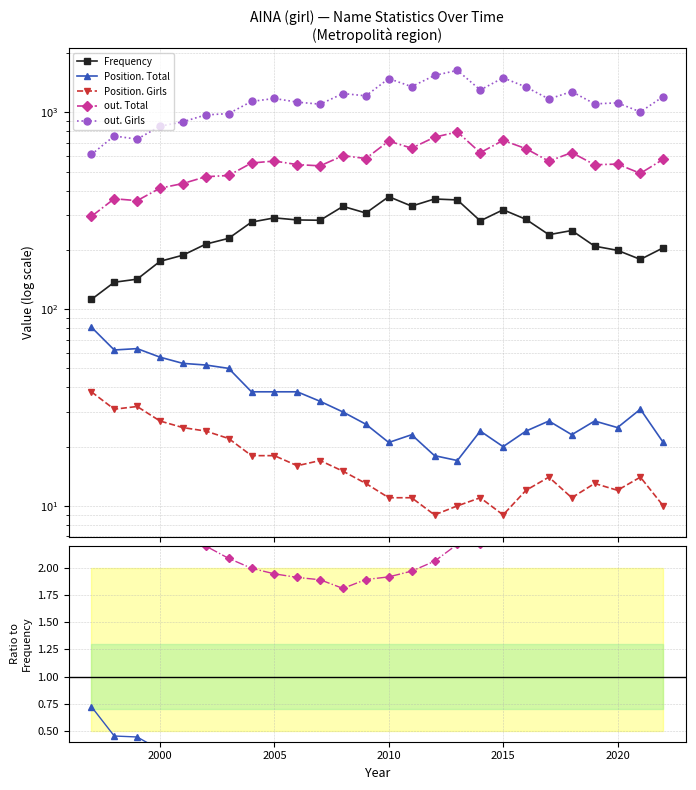

At which category is the sum across all series the highest?

2010